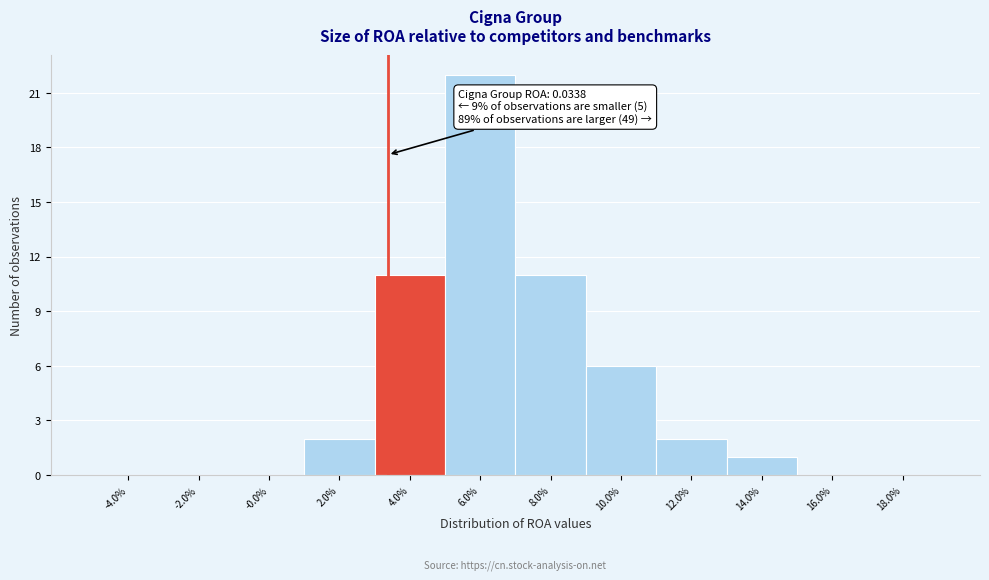

Reading left to right, list all the values displayed in this chart.

-4.0%=0	-2.0%=0	-0.0%=0	2.0%=2	4.0%=11	6.0%=22	8.0%=11	10.0%=6	12.0%=2	14.0%=1	16.0%=0	18.0%=0